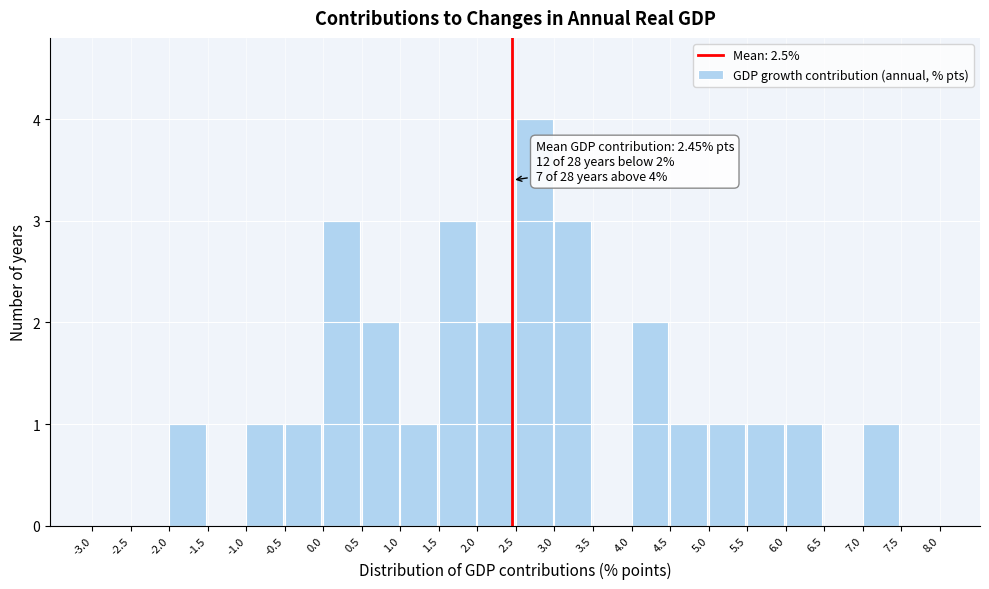

Which range on the x-axis has the tallest bar?

2.5 to 3.0